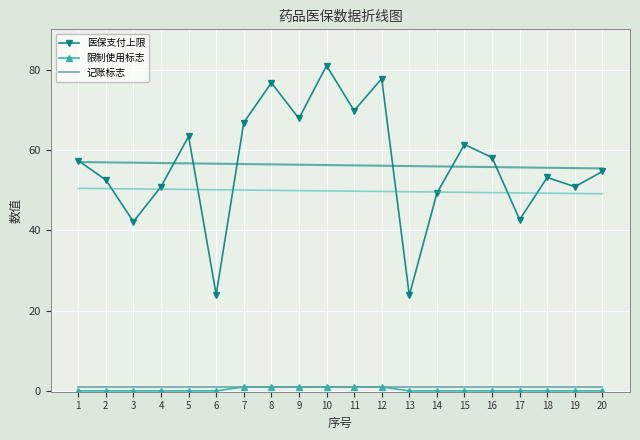

Is the value of 记账标志 at 7 greater than the value of 限制使用标志 at 13?

Yes